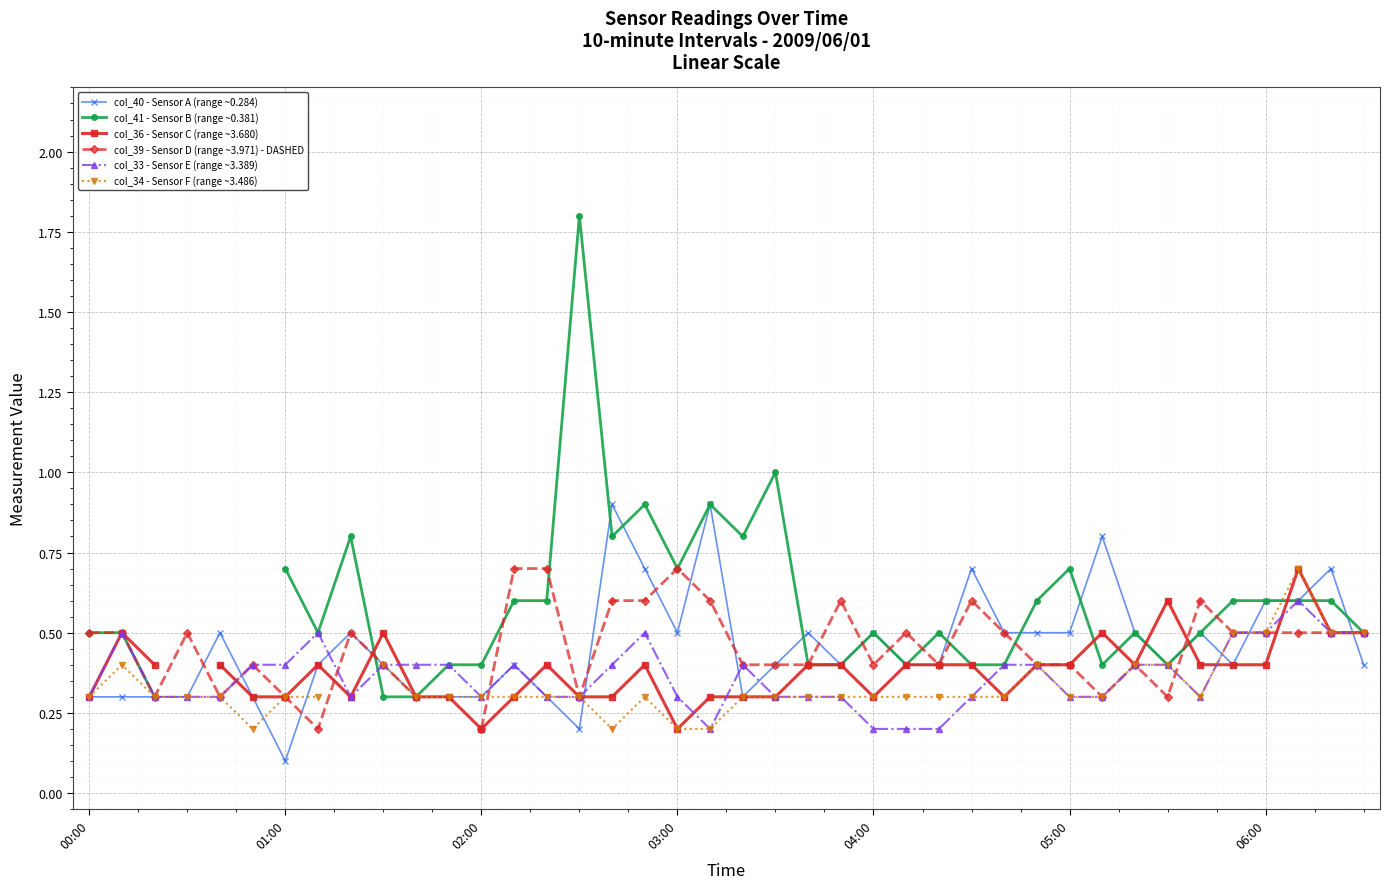

Rank the series at 21 from highest to lowest value.

col_41 - Sensor B (range ~0.381), col_40 - Sensor A (range ~0.284), col_39 - Sensor D (range ~3.971) - DASHED, col_36 - Sensor C (range ~3.680), col_33 - Sensor E (range ~3.389), col_34 - Sensor F (range ~3.486)